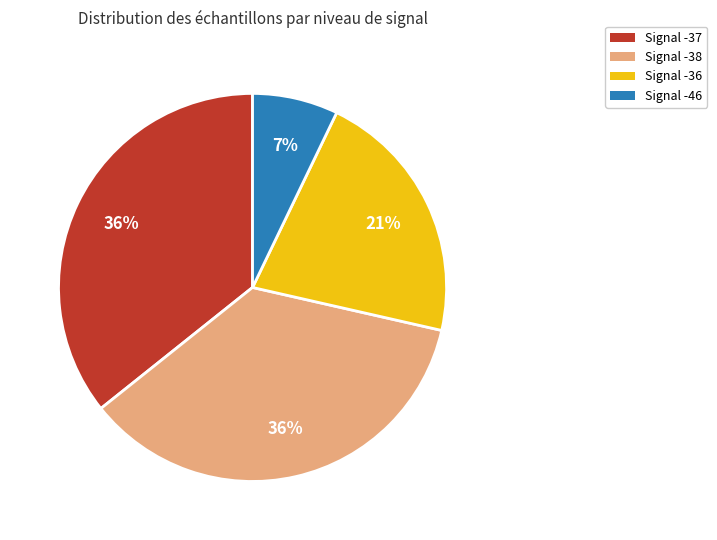

True or false: Signal -37 accounts for 36% of the total.

True